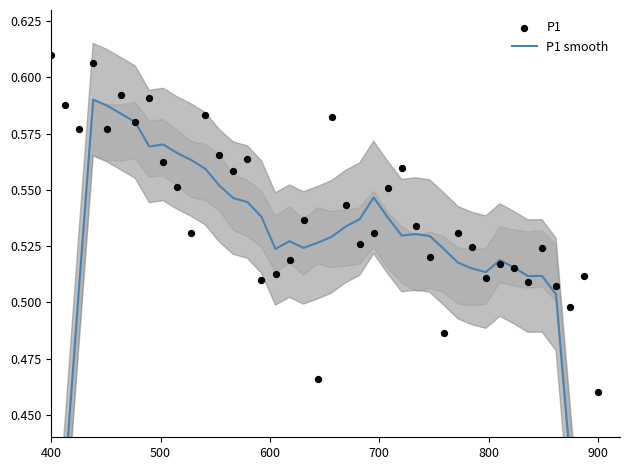

Which series reaches the maximum Y coordinate?

P1